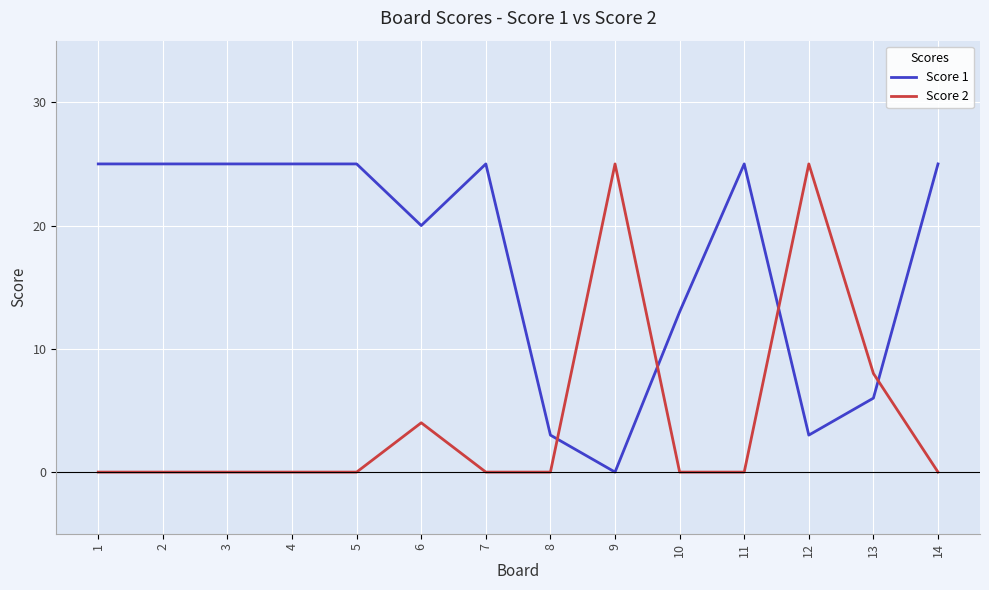

What is the difference between the highest and lowest values at 12?

22